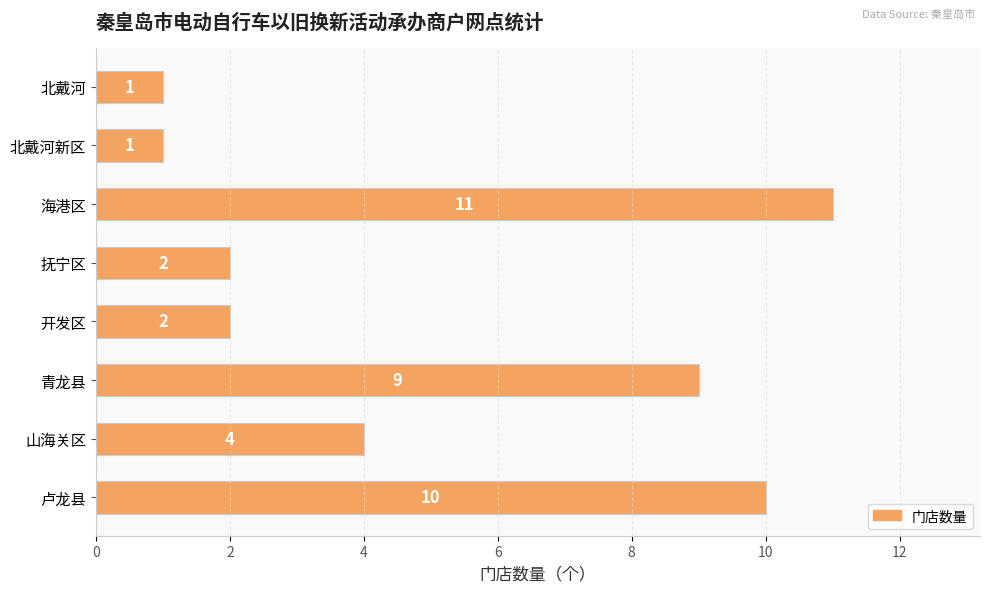

Approximately how many times larger is the value at 卢龙县 compared to 开发区?

5.0